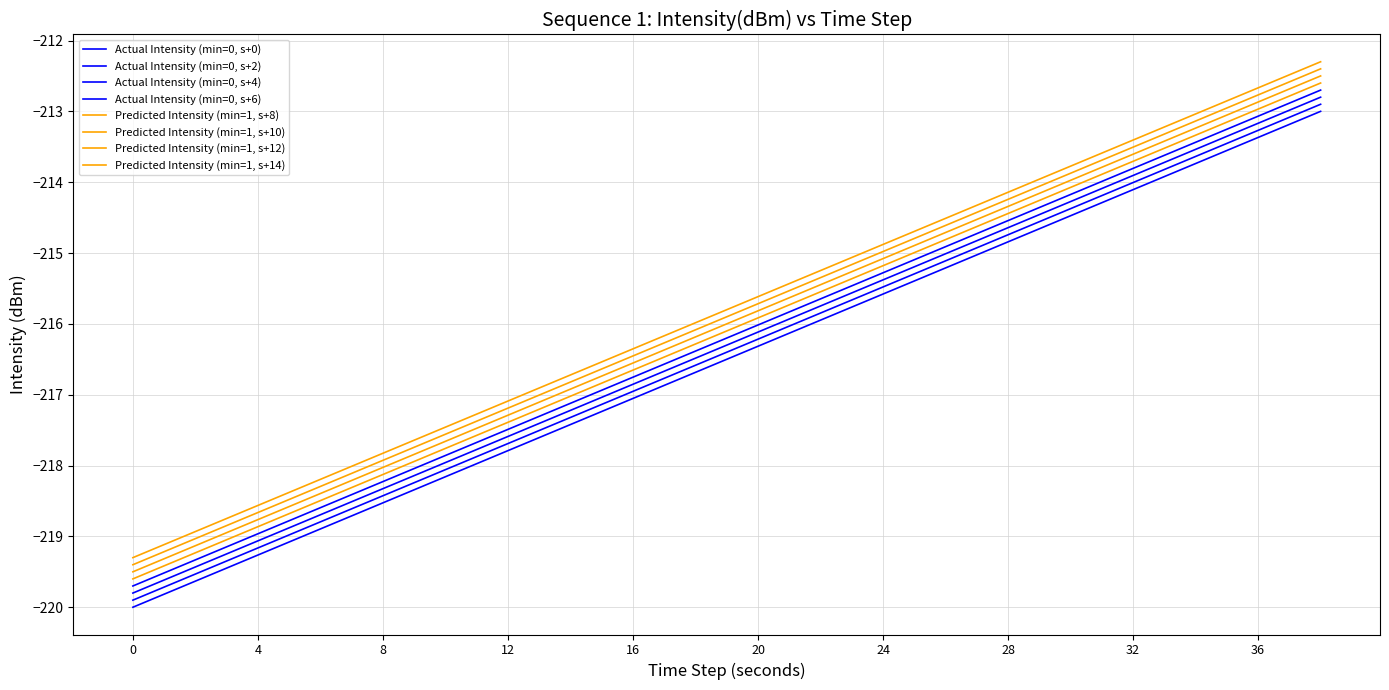

How many lines are shown in the chart?

8